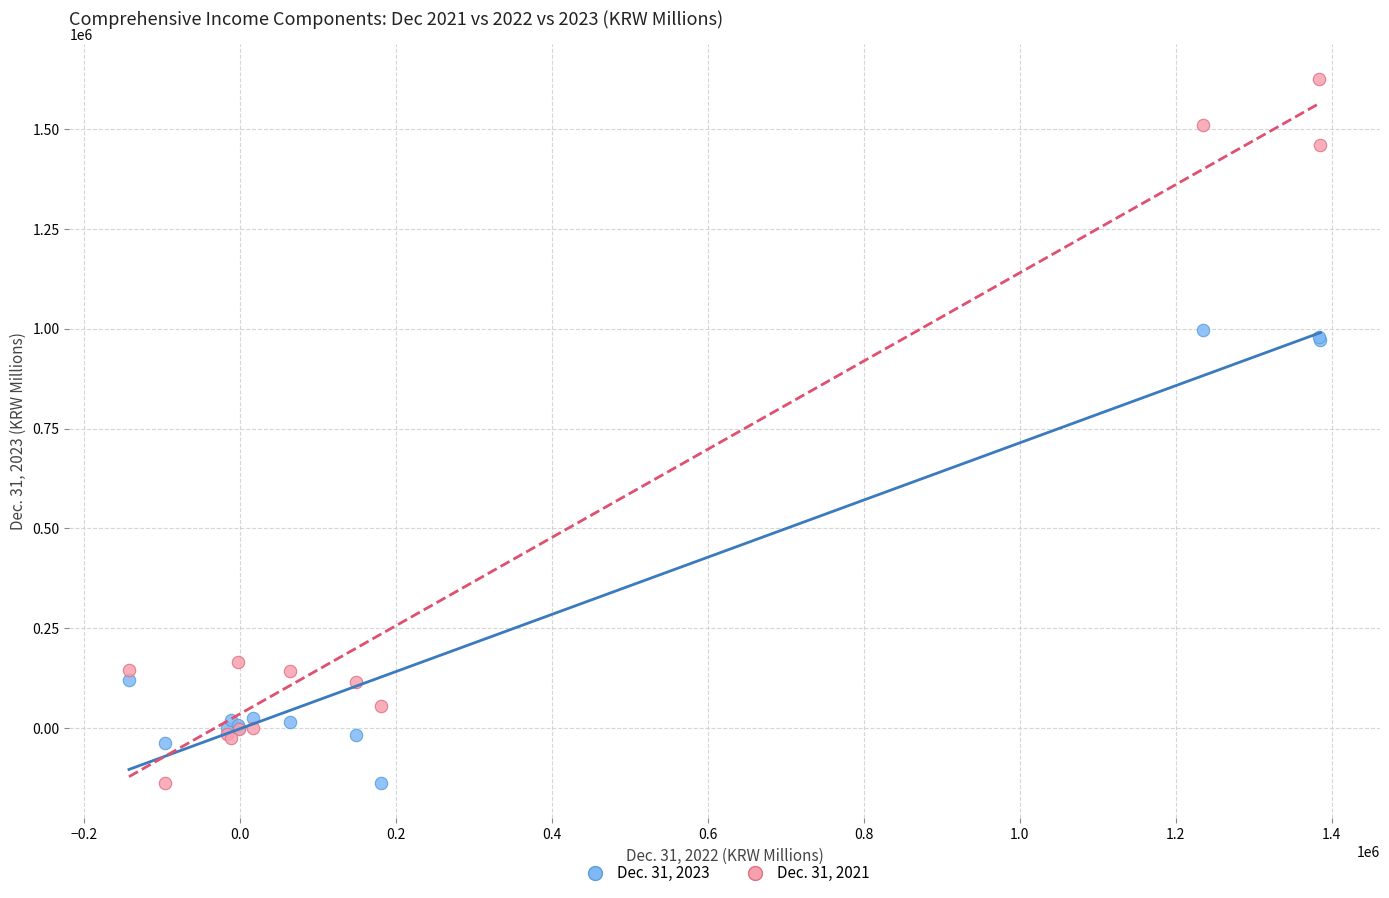

Which series reaches the maximum Y coordinate?

Dec. 31, 2021